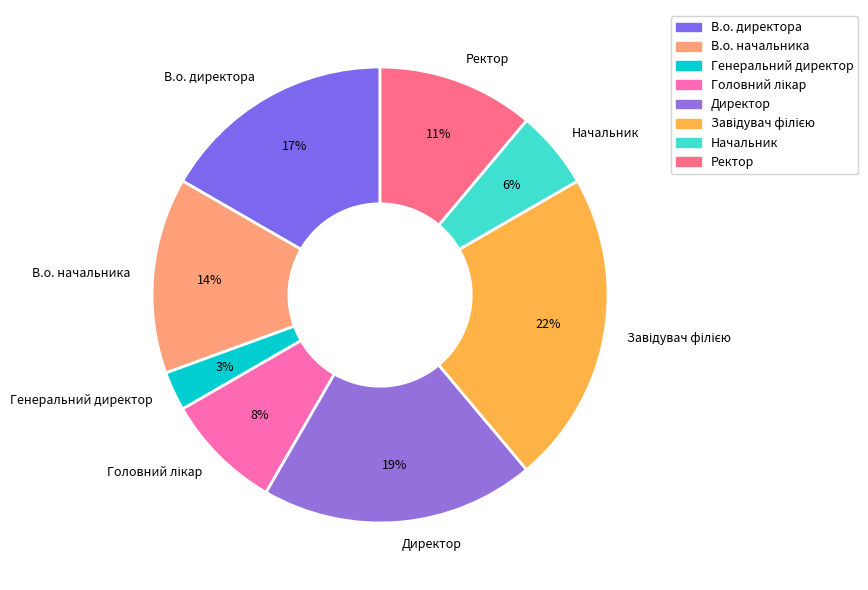

What is the ratio of the value at Генеральний директор to the value at В.о. начальника?

0.2